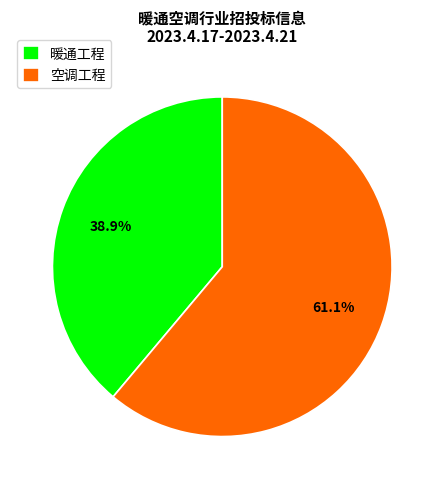

Which category has the biggest portion of the pie?

空调工程